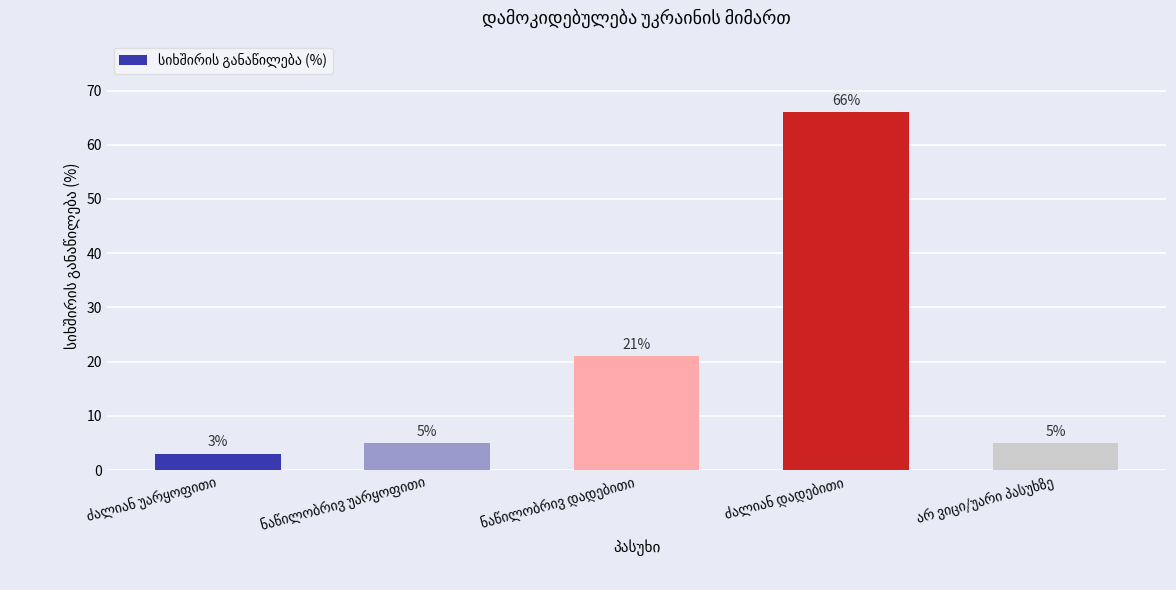

What is the sum of all values?

100